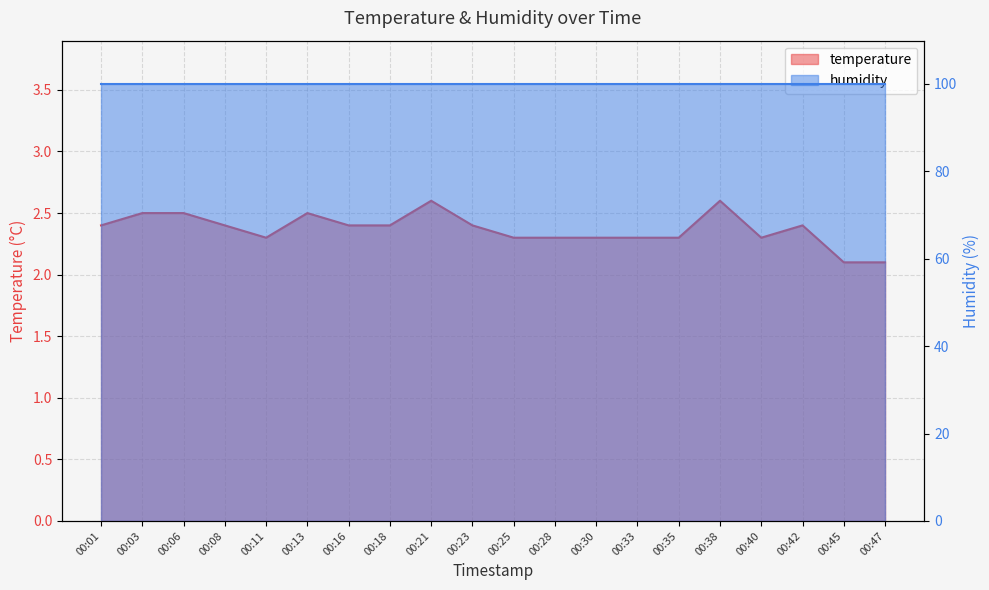

Reading left to right, extract all data points from this chart.

2.4	2.5	2.5	2.4	2.3	2.5	2.4	2.4	2.6	2.4	2.3	2.3	2.3	2.3	2.3	2.6	2.3	2.4	2.1	2.1